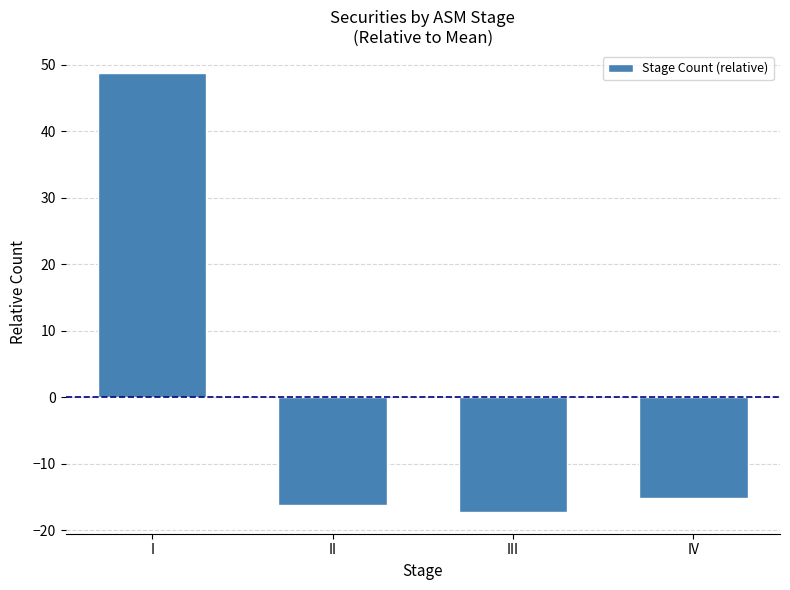

How many values are above zero?

1